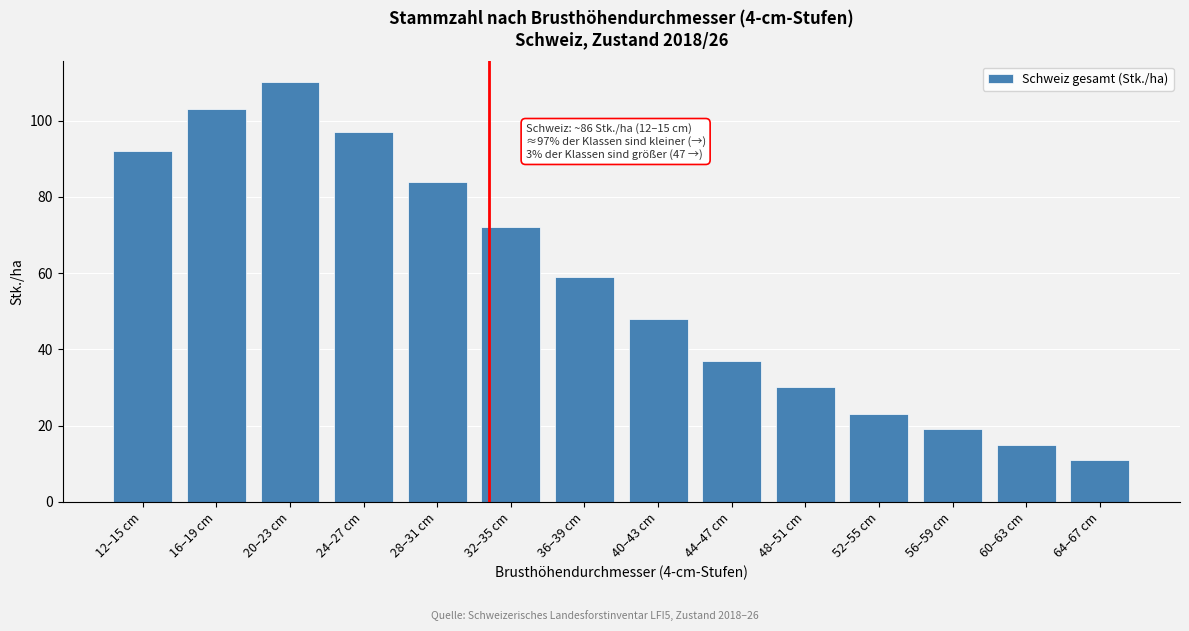

Reading left to right, list all the values displayed in this chart.

92	103	110	97	84	72	59	48	37	30	23	19	15	11